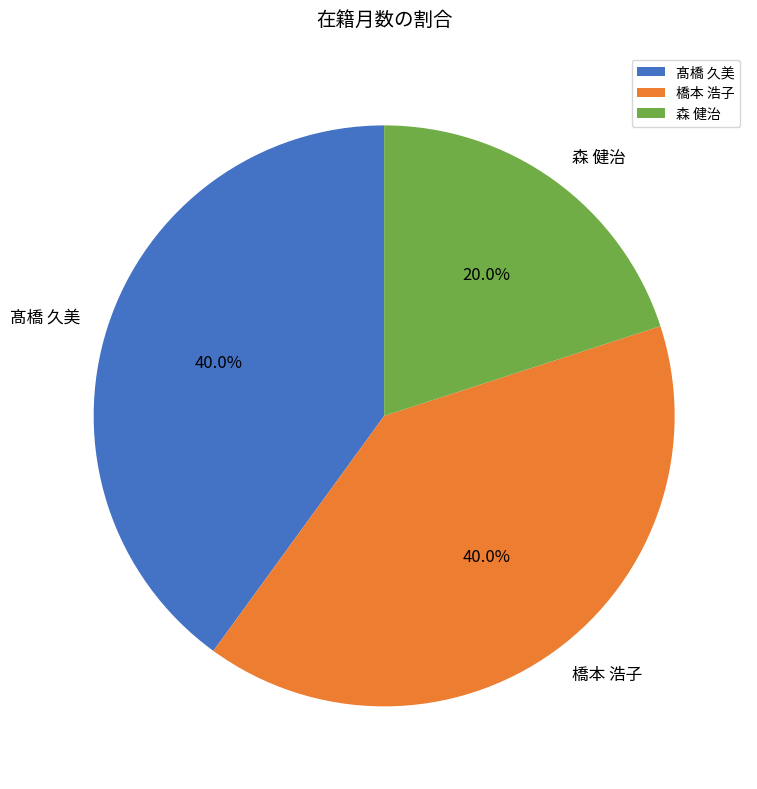

How much of the chart is everything except 髙橋 久美?

60.0%